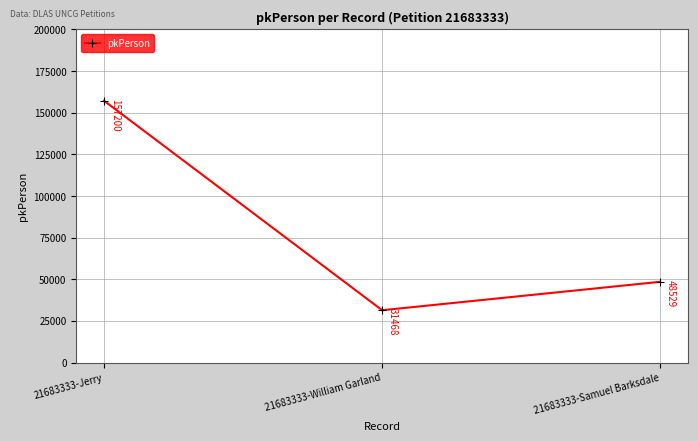

Where is the data nearest to the value 94334?

21683333-Samuel Barksdale